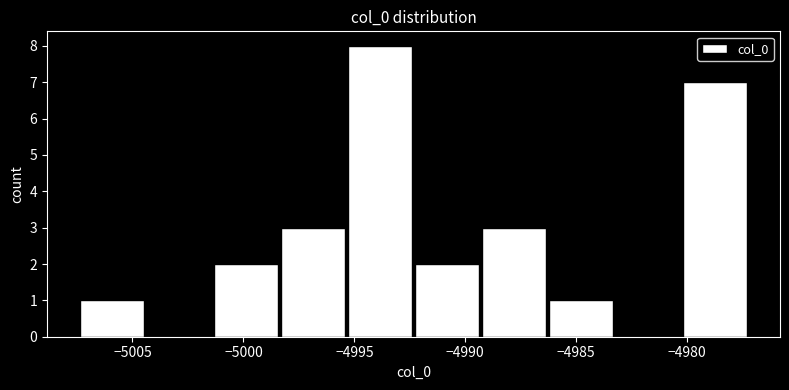

Reading left to right, transcribe this chart: for each bar, give the range it covers on the x-axis and its height. Neither the bar edges nor the heights are printed on the chart, so give them approximately, as read against the axes.

-5007.5 to -5004.5: 1
-5004.5 to -5001.5: 0
-5001.5 to -4998.5: 2
-4998.5 to -4995.5: 3
-4995.5 to -4992.5: 8
-4992.5 to -4989.5: 2
-4989.5 to -4986.5: 3
-4986.5 to -4983.5: 1
-4983.5 to -4980.5: 0
-4980.5 to -4977.0: 7